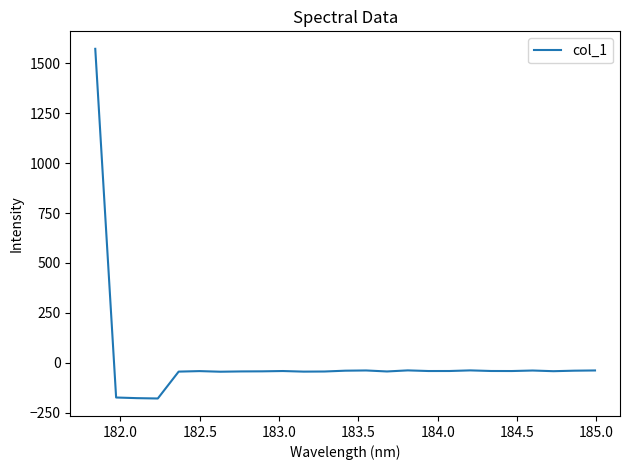

What is the minimum value shown in the chart?

-178.8